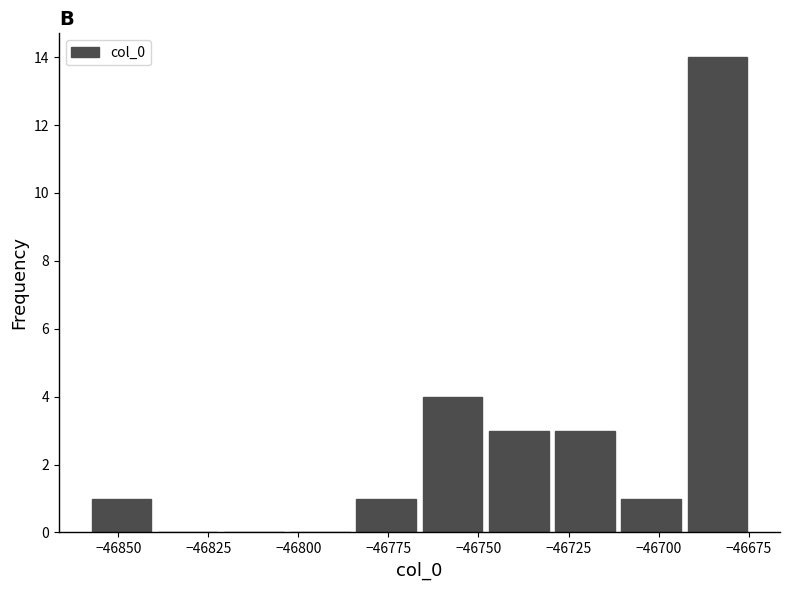

Around what value on the x-axis is the tallest bar? Give the approximate position of its centre, as read against the axis.

-46685